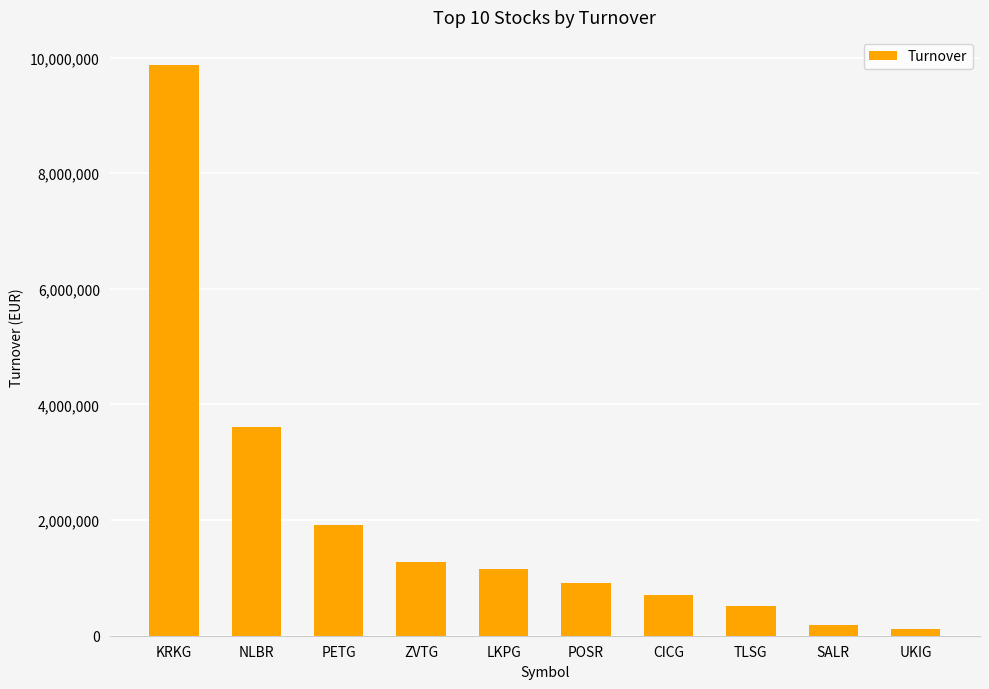

What is the difference between the maximum and minimum values?

9740918.1